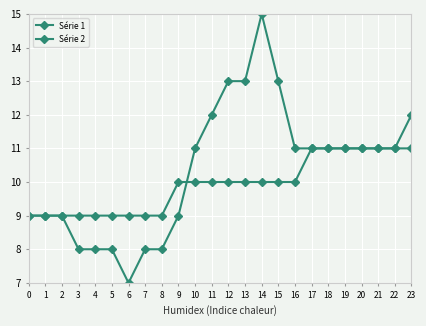

Is this an area chart (filled region under the line)?

No